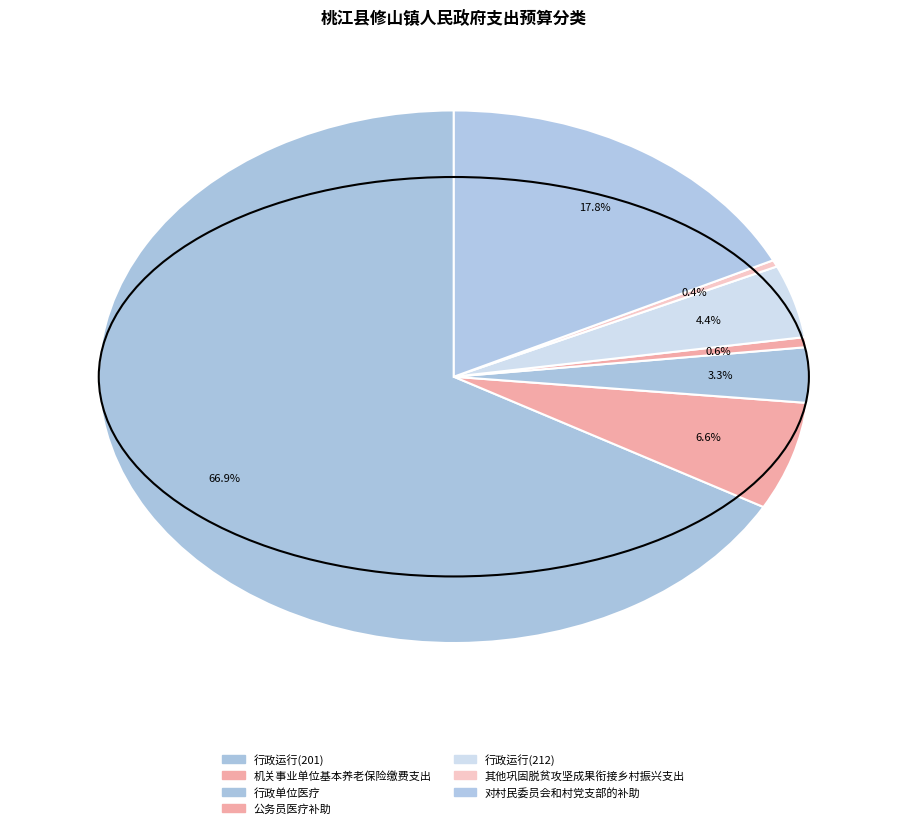

True or false: 行政单位医疗 accounts for 16% of the total.

False